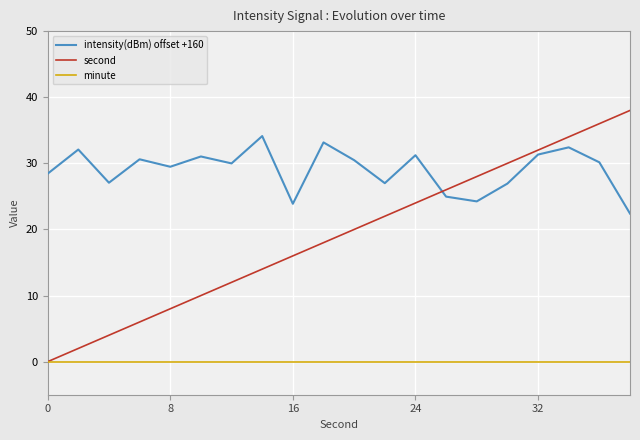

At how many categories does at least one series exceed 15?

20